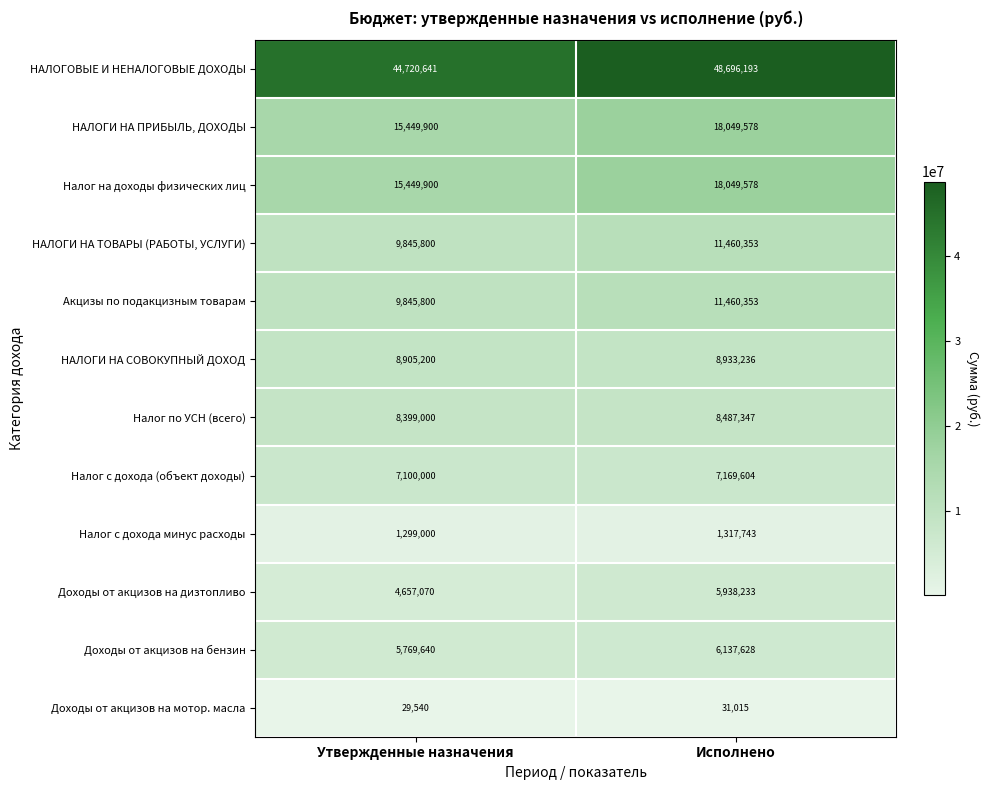

What is the total value across all series at Исполнено?

145730861